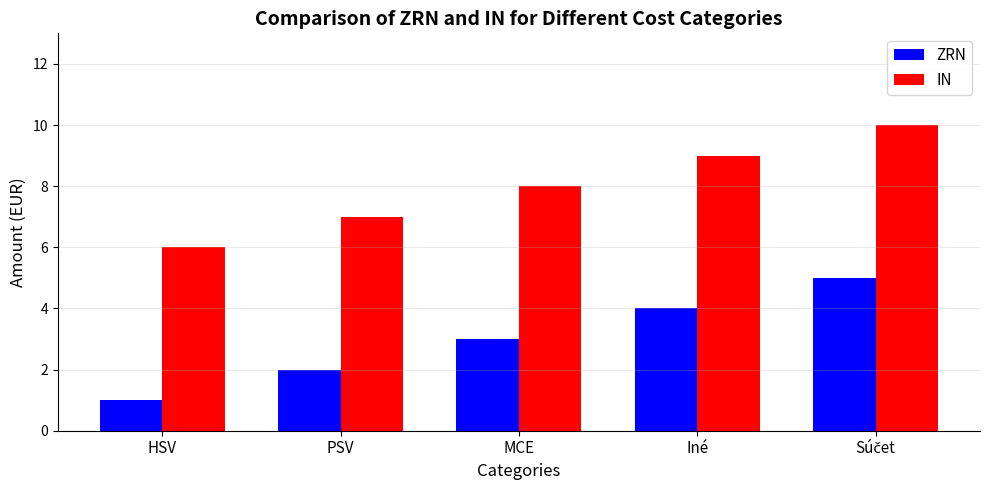

At how many categories does at least one series exceed 4?

5